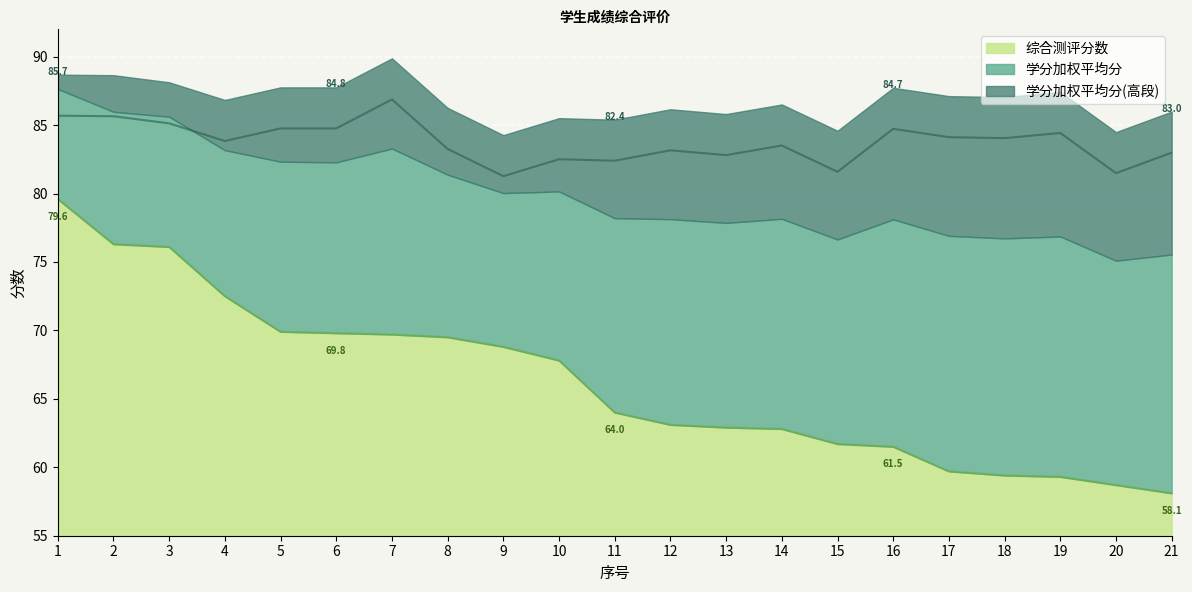

What is the sum of the 综合测评分数 values at 19 and 7?

129.0